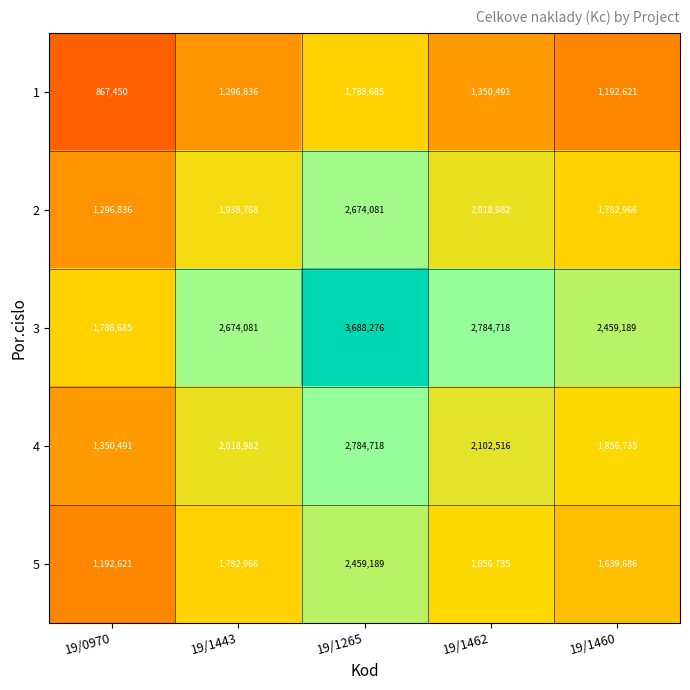

Which series has the largest total across all categories?

3